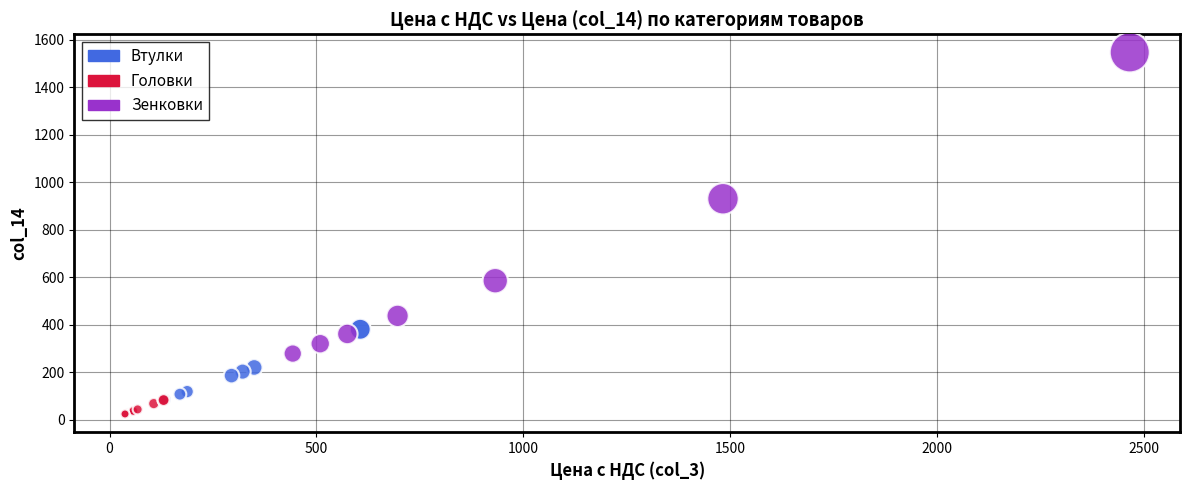

Which series contains the highest Y value?

Зенковки